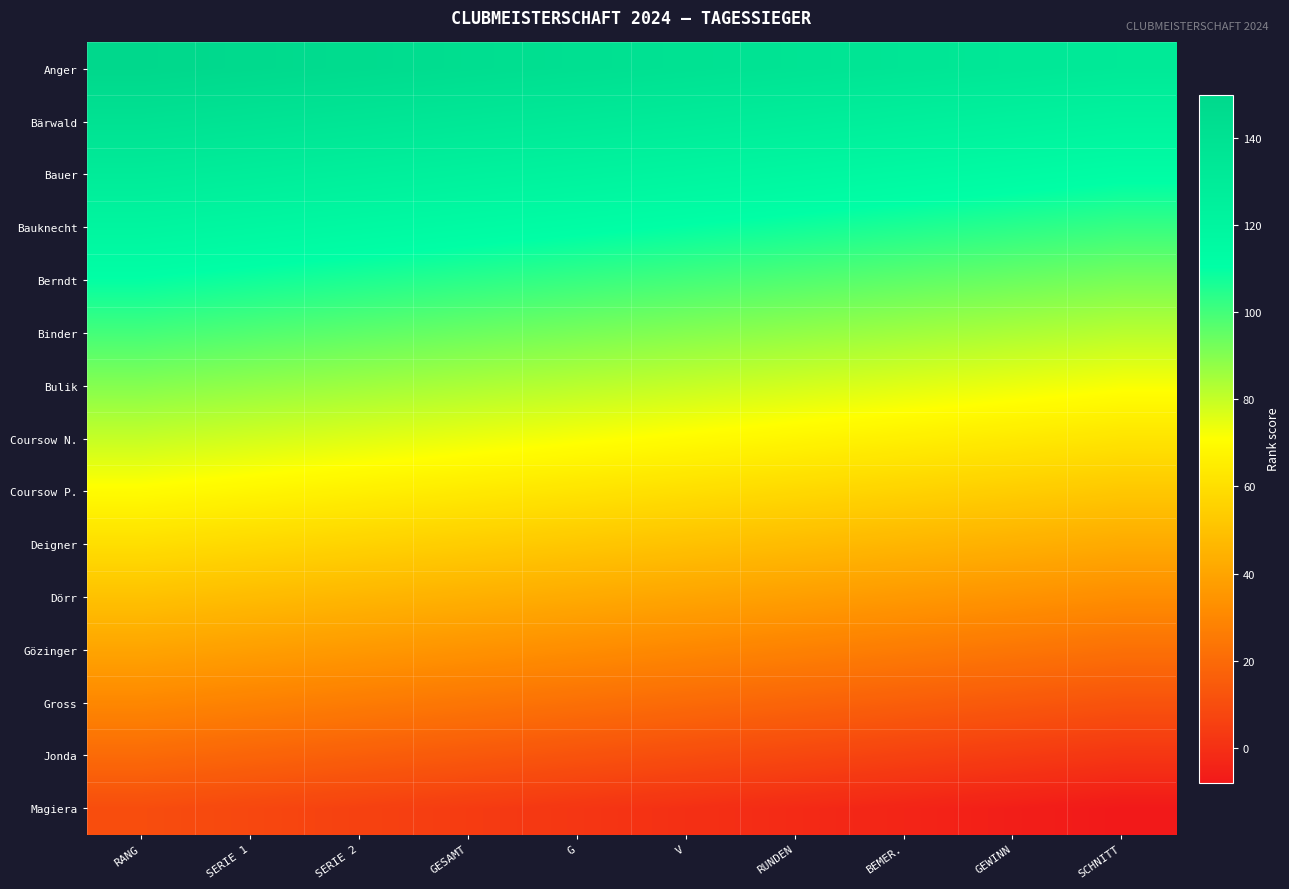

What is the total value across all series at RUNDEN?

1020